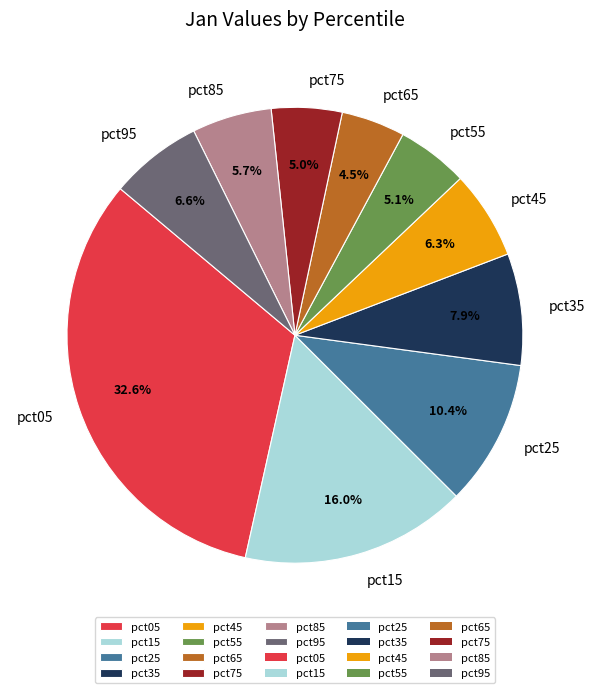

How many slices are in this pie chart?

10